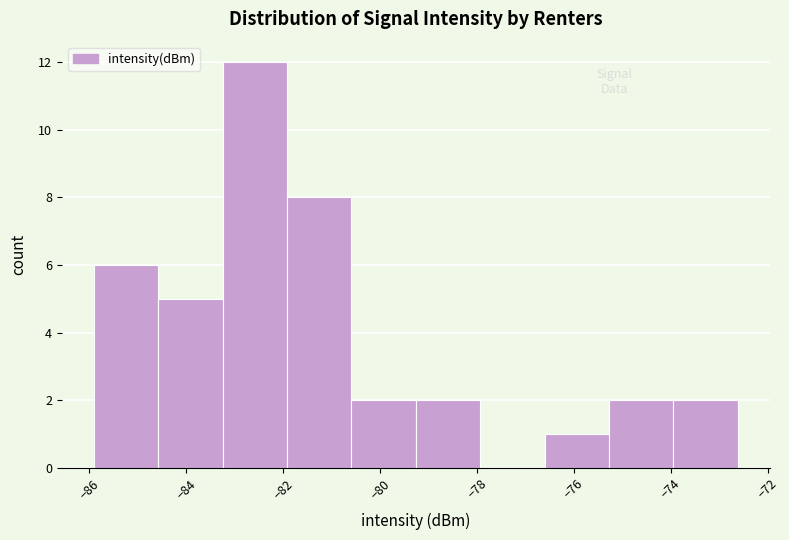

How tall is the bar that spans -75.2 to -74.0 on the x-axis? Neither the bar edges nor the heights are printed on the chart, so give them approximately, as read against the axes.

2